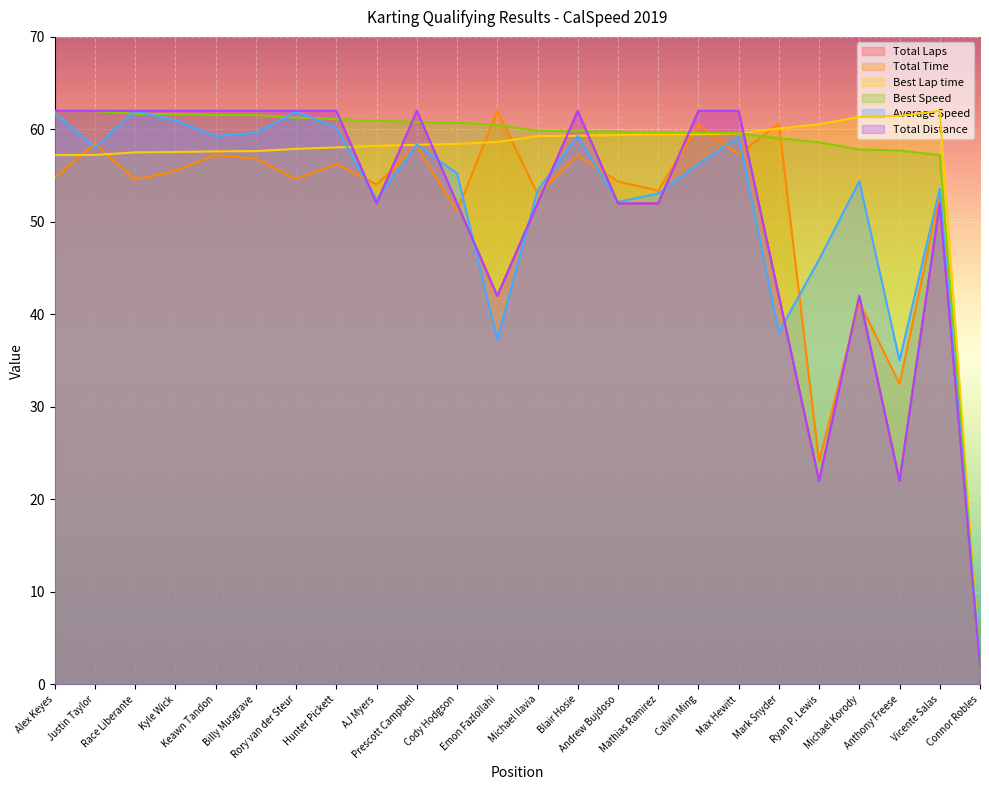

What is the difference between the Total Laps values at Vicente Salas and Hunter Pickett?

10.0